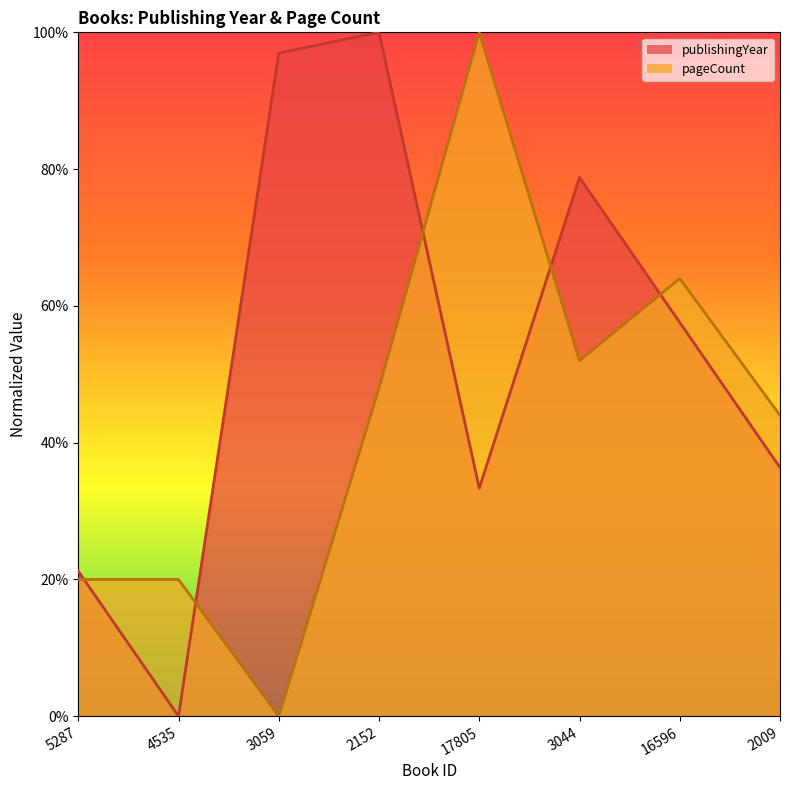

What is the label of the 1st point from the left?

5287